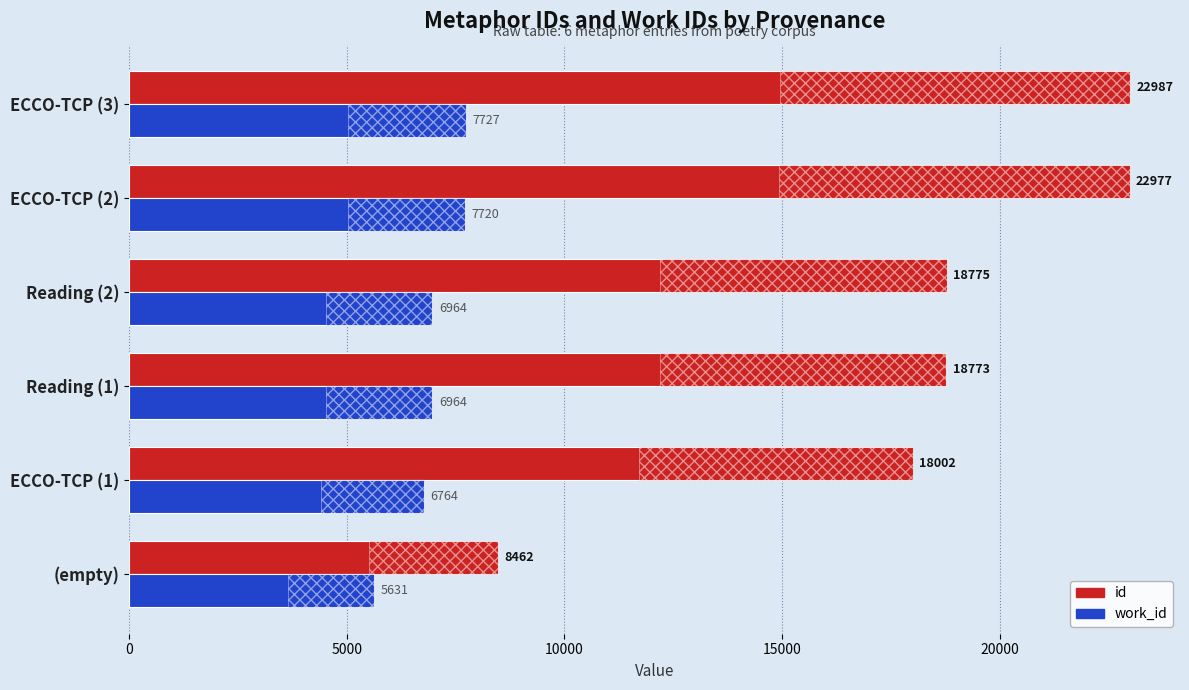

What is the value of the id bar at the 1st from the left?

8462